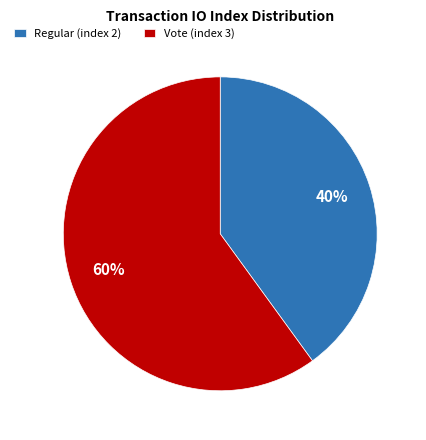

What is the smallest slice in the pie chart?

Regular (index 2)